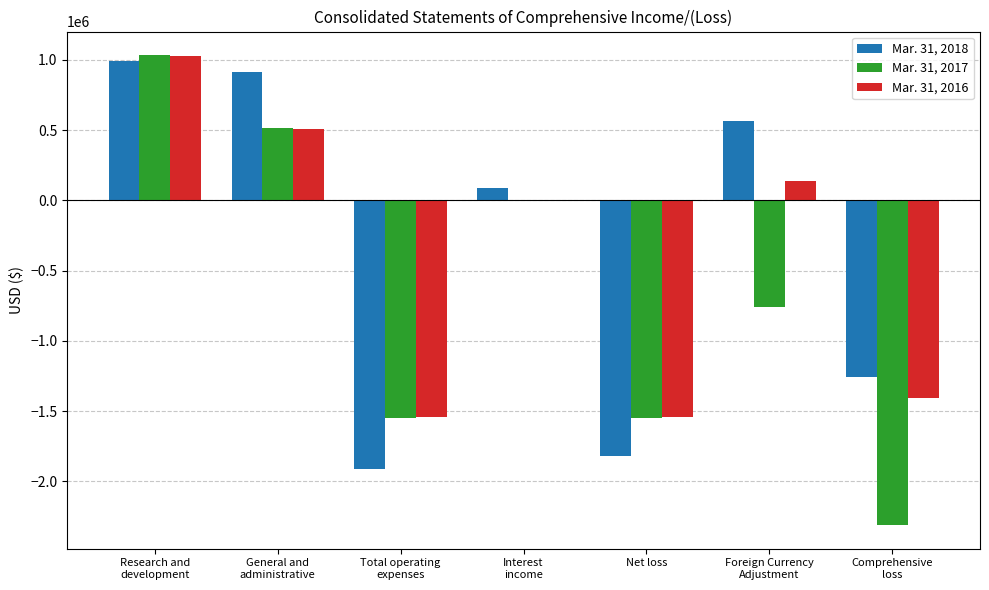

Is it true that Mar. 31, 2016 equals 298454 at General and
administrative?

False